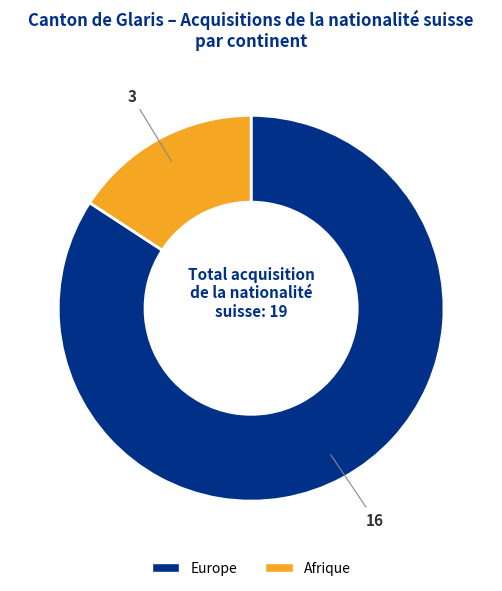

Does any single category account for the majority?

Yes